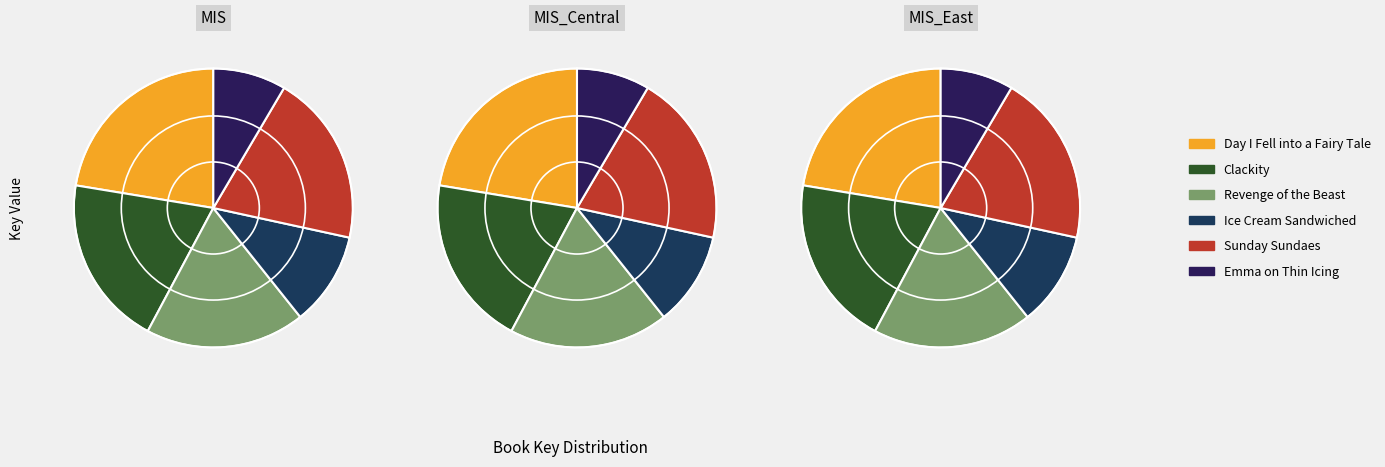

How many slices are in this pie chart?

6